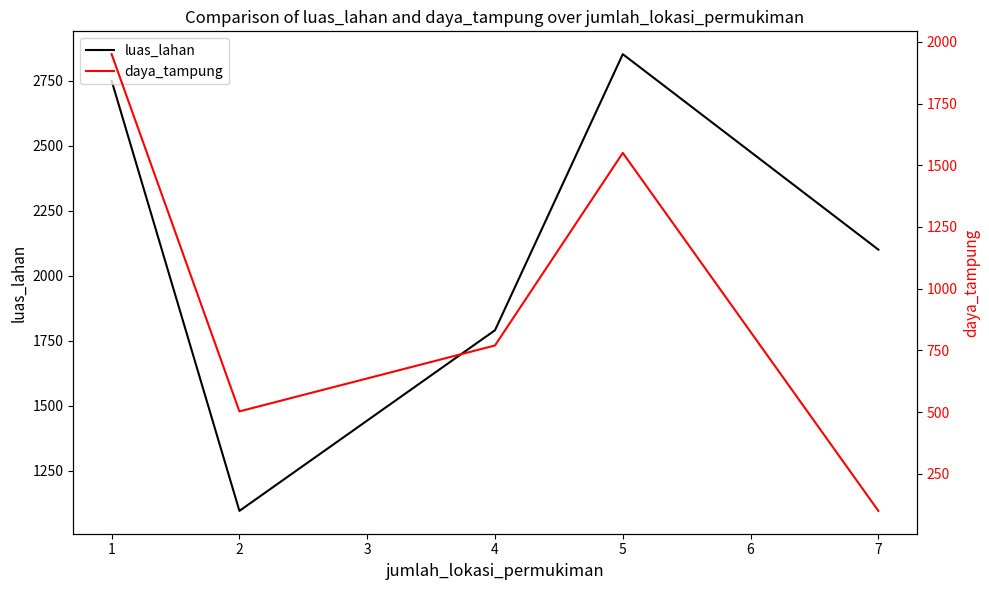

List the series in order of their peak value, lowest first.

daya_tampung, luas_lahan